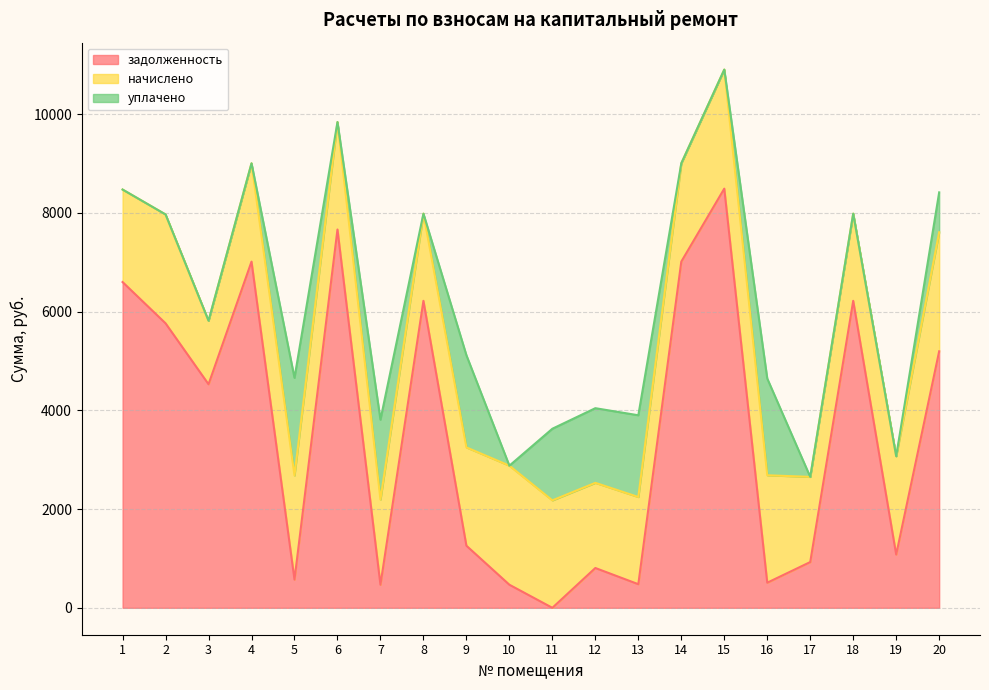

Rank the series by their maximum value, from lowest to highest.

уплачено, начислено, задолженность